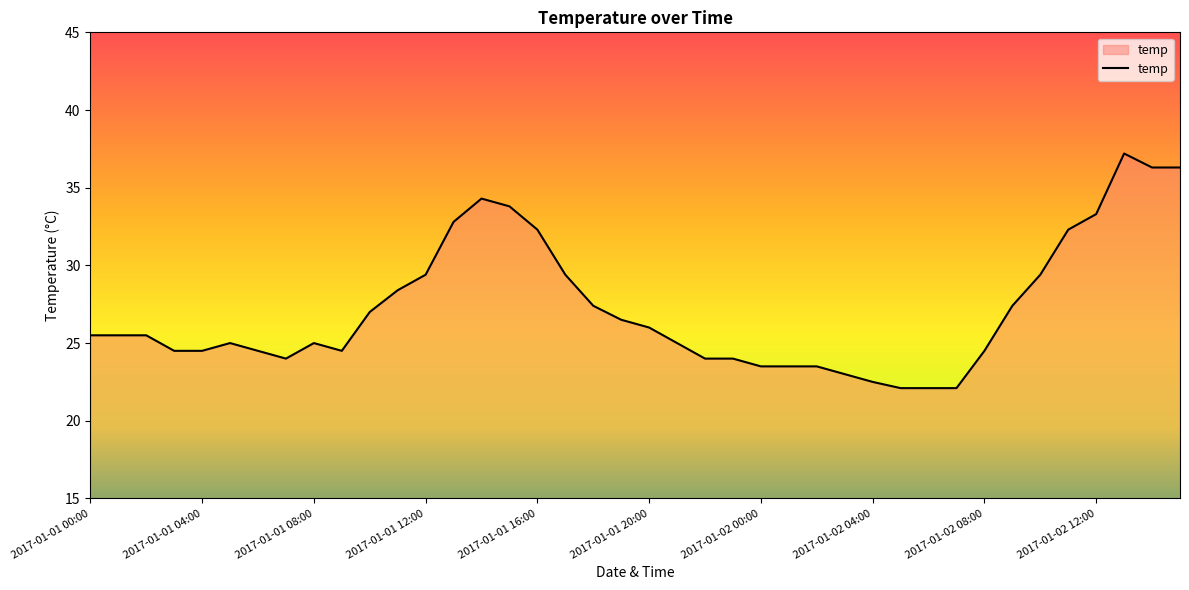

What is the difference between the maximum and minimum values?

15.1